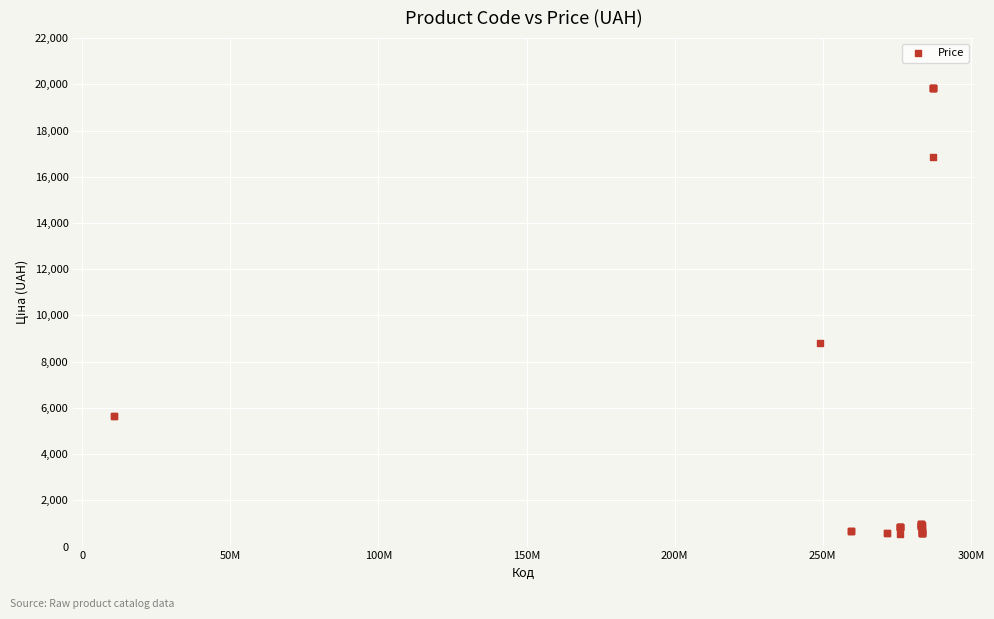

What Y value in the scatter plot is closest to 10189?

8797.6